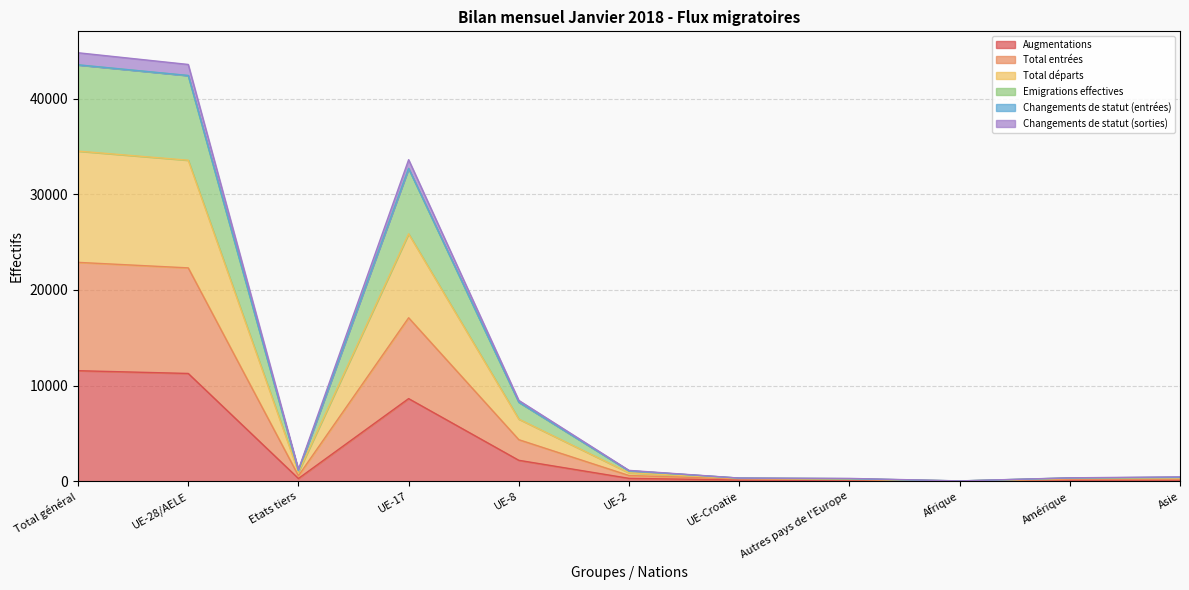

The value of Changements de statut (sorties) at Total général is 57992. True or false?

False